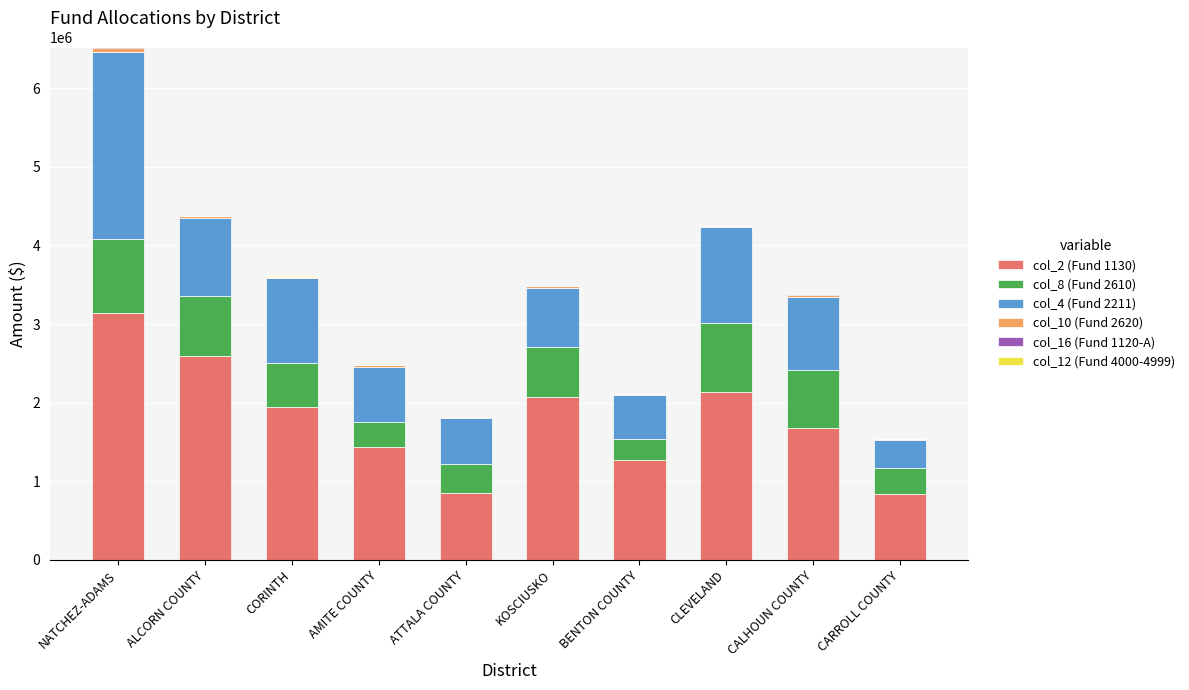

Are the bars horizontal?

No